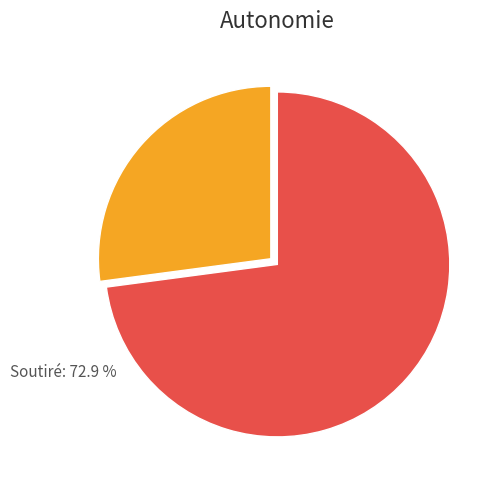

Is there a majority slice in this chart?

Yes